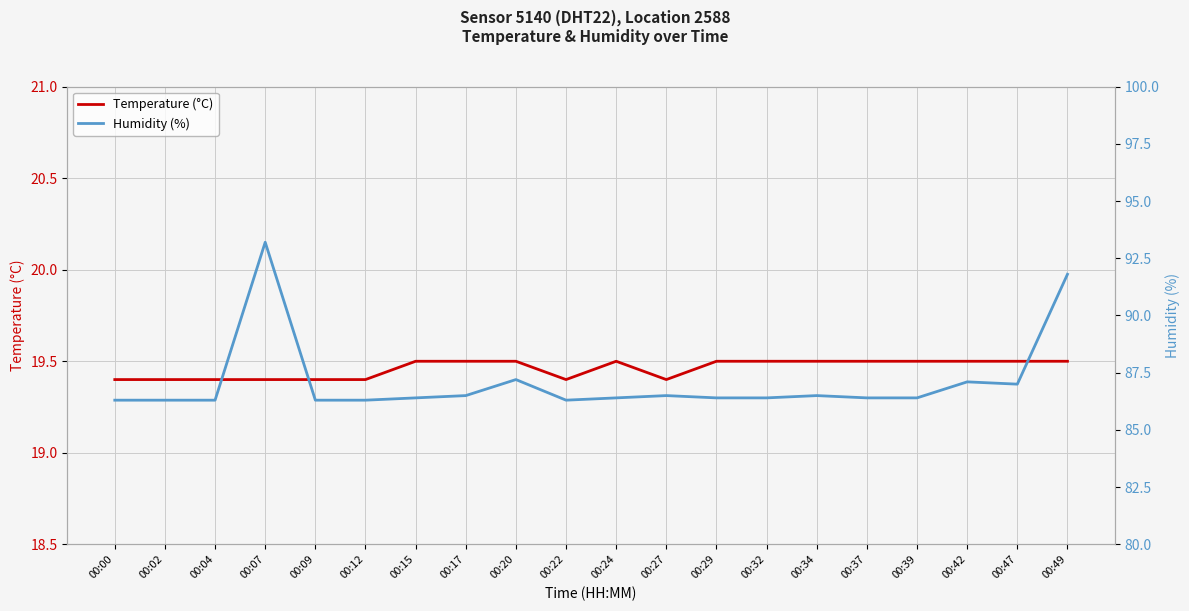

Reading left to right, extract all data points from this chart.

Temperature (°C): 00:00=19.4	00:02=19.4	00:04=19.4	00:07=19.4	00:09=19.4	00:12=19.4	00:15=19.5	00:17=19.5	00:20=19.5	00:22=19.4	00:24=19.5	00:27=19.4	00:29=19.5	00:32=19.5	00:34=19.5	00:37=19.5	00:39=19.5	00:42=19.5	00:47=19.5	00:49=19.5
Humidity (%): 00:00=86.3	00:02=86.3	00:04=86.3	00:07=93.2	00:09=86.3	00:12=86.3	00:15=86.4	00:17=86.5	00:20=87.2	00:22=86.3	00:24=86.4	00:27=86.5	00:29=86.4	00:32=86.4	00:34=86.5	00:37=86.4	00:39=86.4	00:42=87.1	00:47=87.0	00:49=91.8